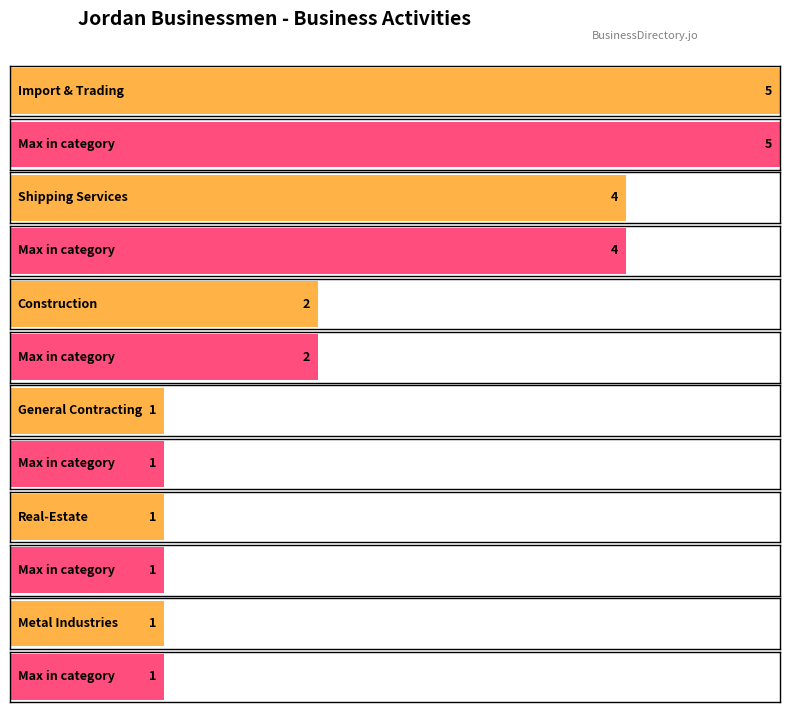

How many categories are shown in the chart?

12